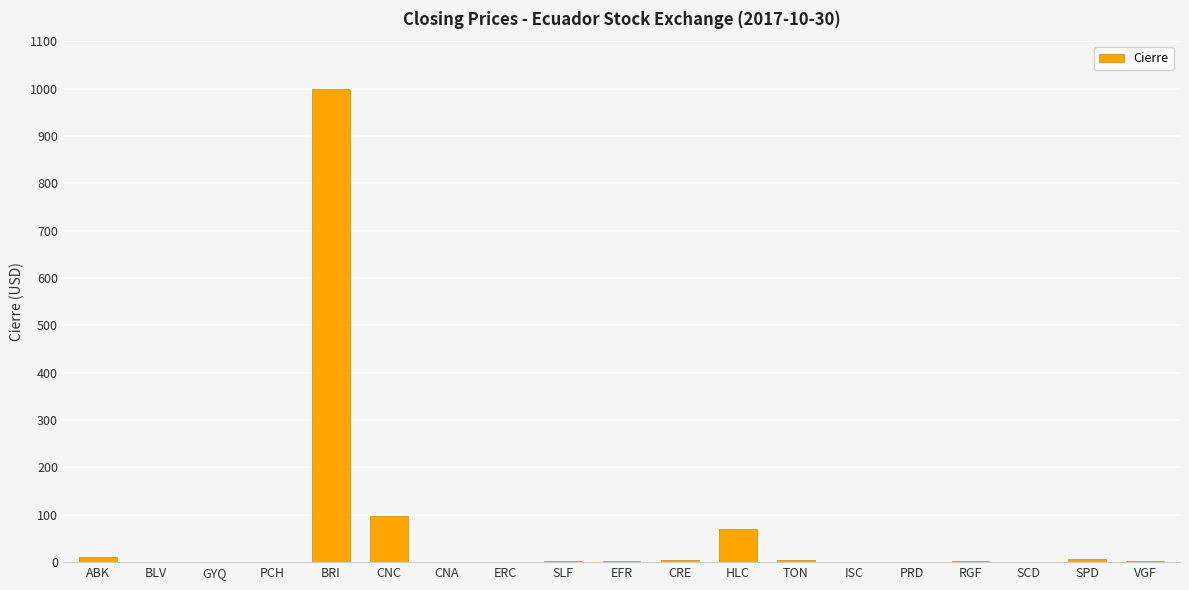

Between PCH and BRI, which is larger?

BRI